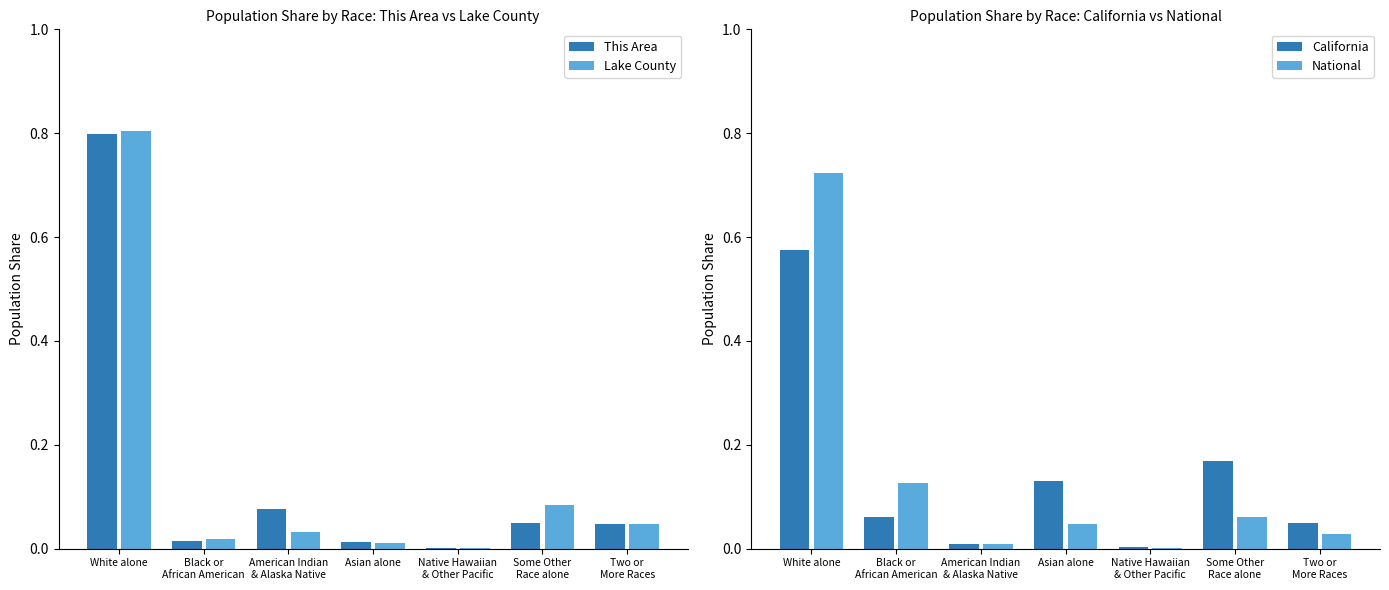

What is the difference between the This Area values at White alone and Some Other
Race alone?

0.7